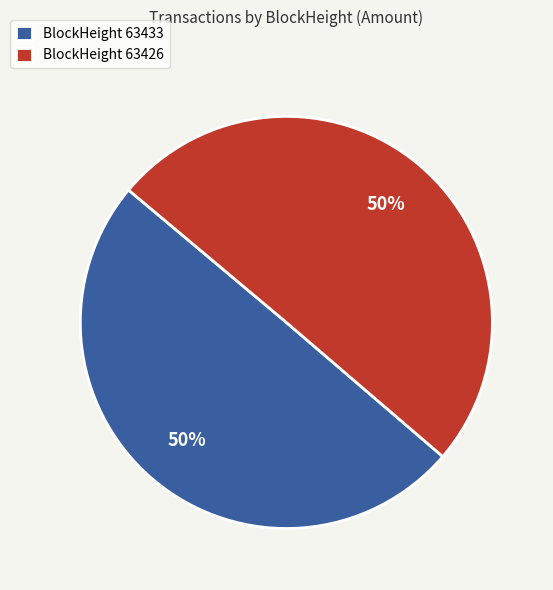

The BlockHeight 63433 slice represents 50% of the pie. True or false?

True